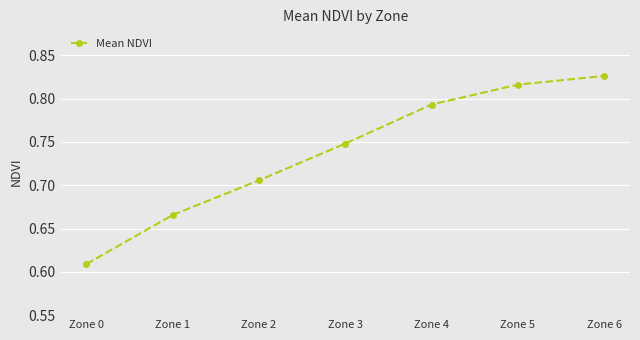

Does the chart display data point markers on the line(s)?

Yes